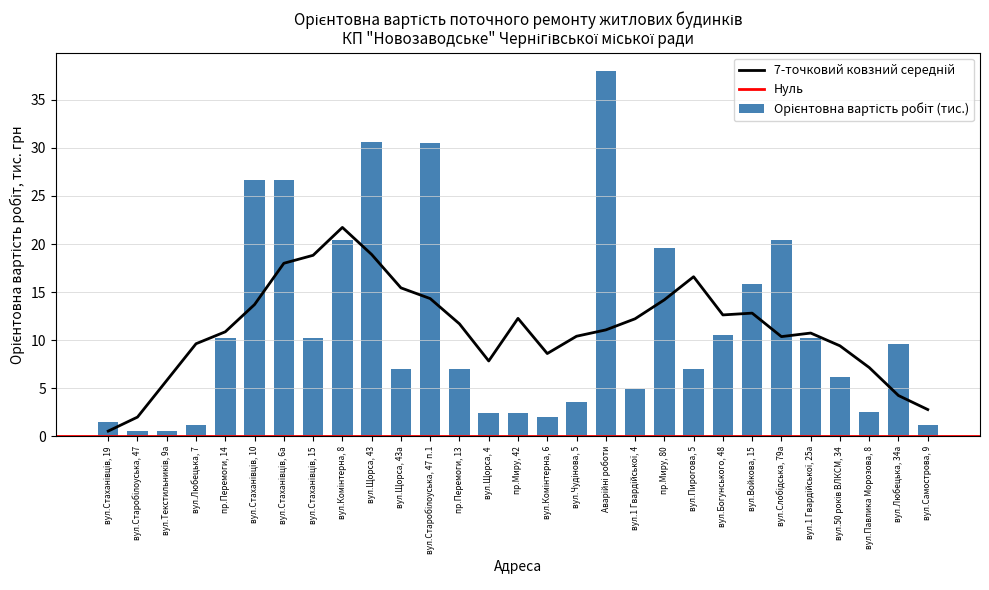

Rank the categories by value from highest to lowest.

Аварійні роботи, вул.Щорса, 43, вул.Старобілоуська, 47 п.1, вул.Стаханівців, 10, вул.Стаханівців, 6а, вул.Комінтерна, 8, вул.Слобідська, 79а, пр.Миру, 80, вул.Войкова, 15, вул.Богунського, 48, пр.Перемоги, 14, вул.Стаханівців, 15, вул.1 Гвардійської, 25а, вул.Любецька, 34а, вул.Щорса, 43а, пр.Перемоги, 13, вул.Пирогова, 5, вул.50 років ВЛКСМ, 34, вул.1 Гвардійської, 4, вул.Чудінова, 5, вул.Павлика Морозова, 8, вул.Щорса, 4, пр.Миру, 42, вул.Комінтерна, 6, вул.Стаханівців, 19, вул.Любецька, 7, вул.Самострова, 9, вул.Старобілоуська, 47, вул.Текстильників, 9а